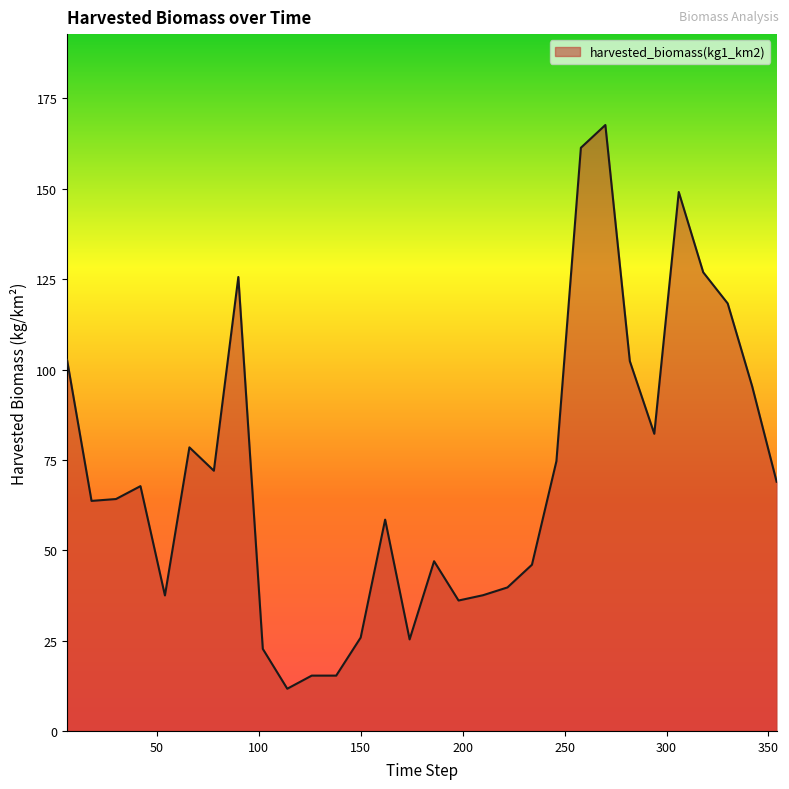

What is the maximum value shown in the chart?

167.7